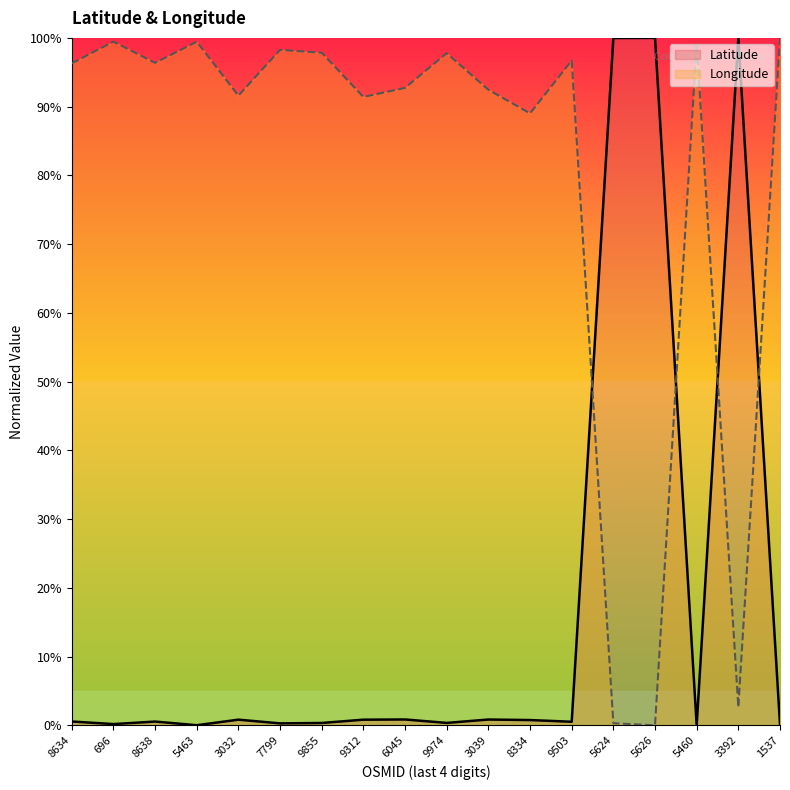

Where is the first local minimum for Longitude?

8638